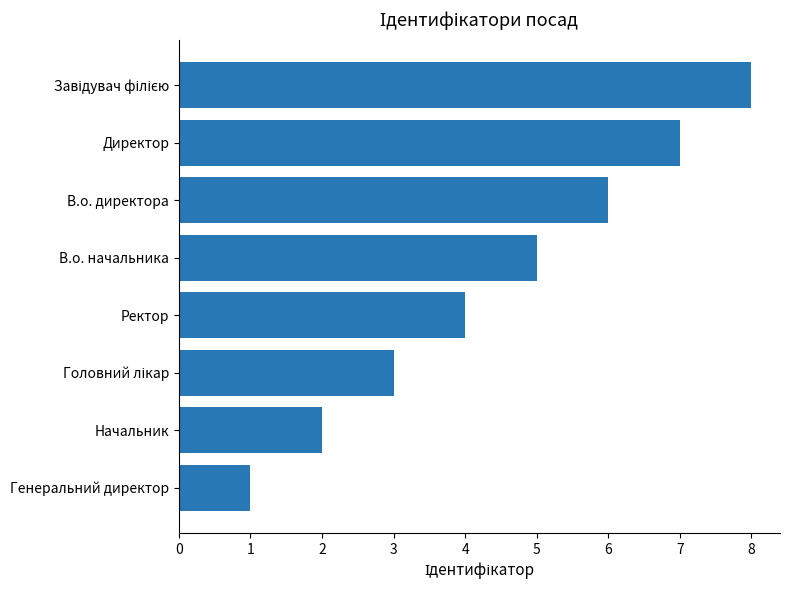

Are the bars horizontal?

Yes